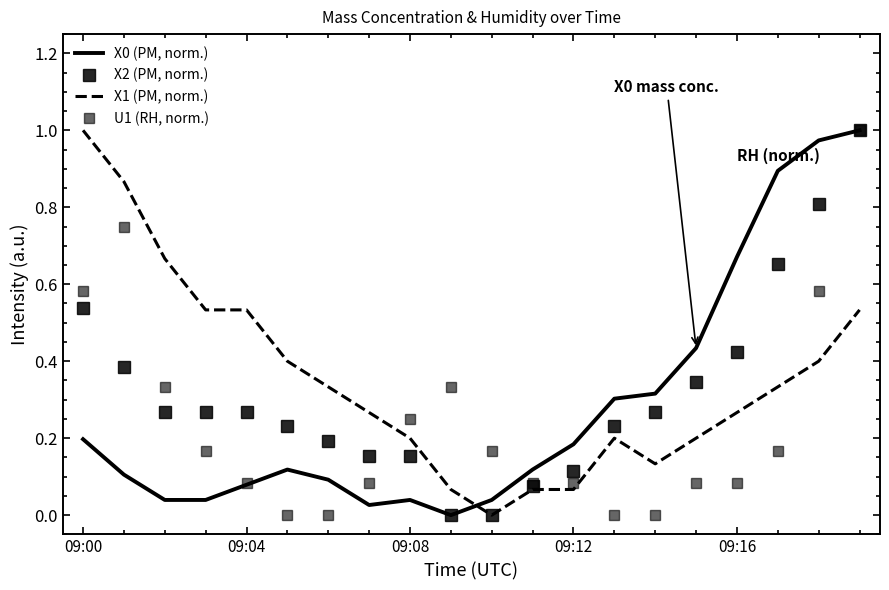

What are all the series names shown in the legend?

X0 (PM, norm.), X2 (PM, norm.), X1 (PM, norm.), U1 (RH, norm.)